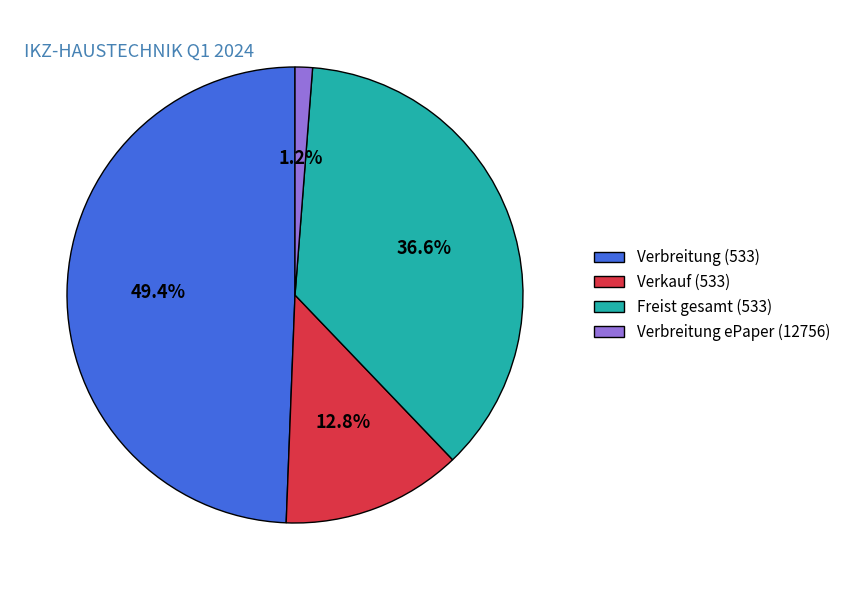

Is Verbreitung ePaper (12756) the majority of the pie?

No